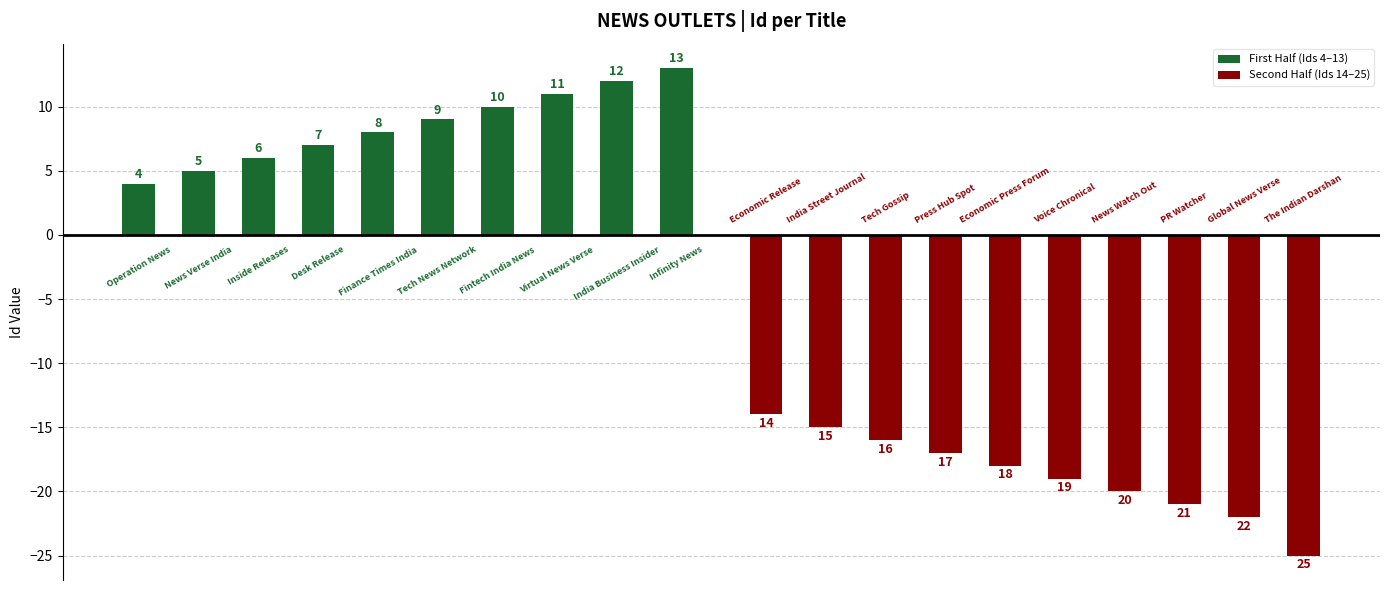

How many data points in First Half (Ids 4–13) are above 9?

4